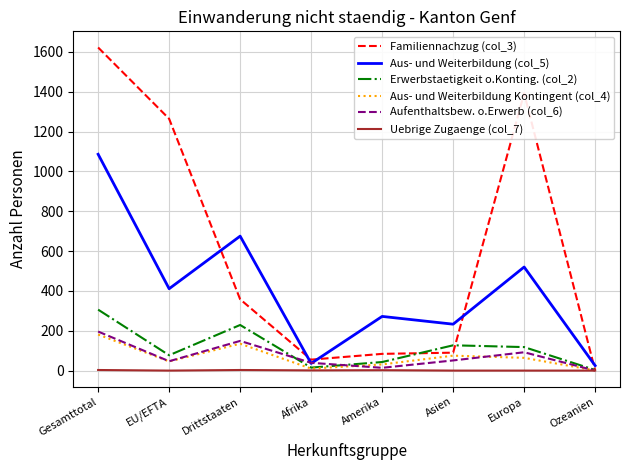

Is this an area chart (filled region under the line)?

No